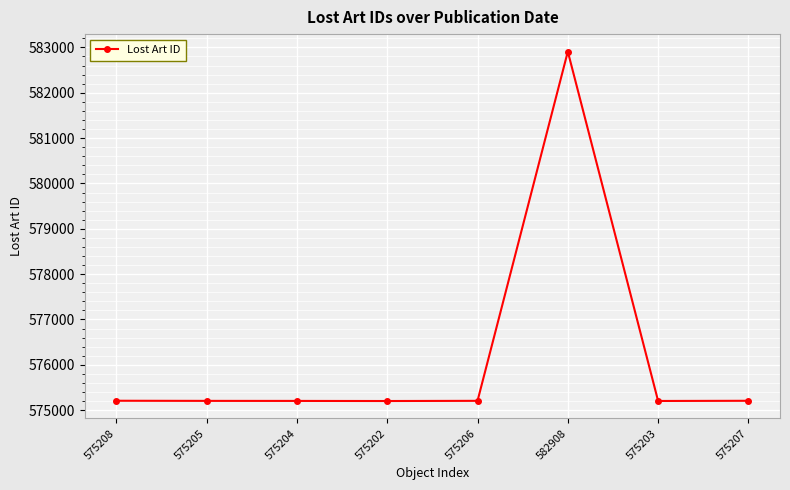

Is this an area chart (filled region under the line)?

No